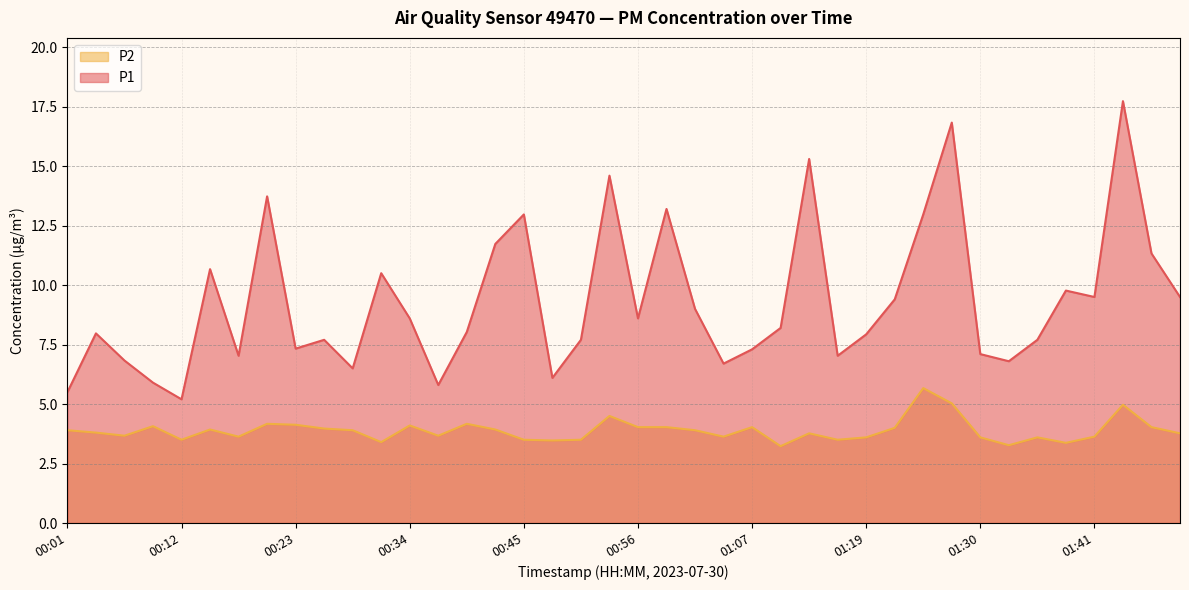

True or false: P1 has a value of 2.0 at 00:04.

False